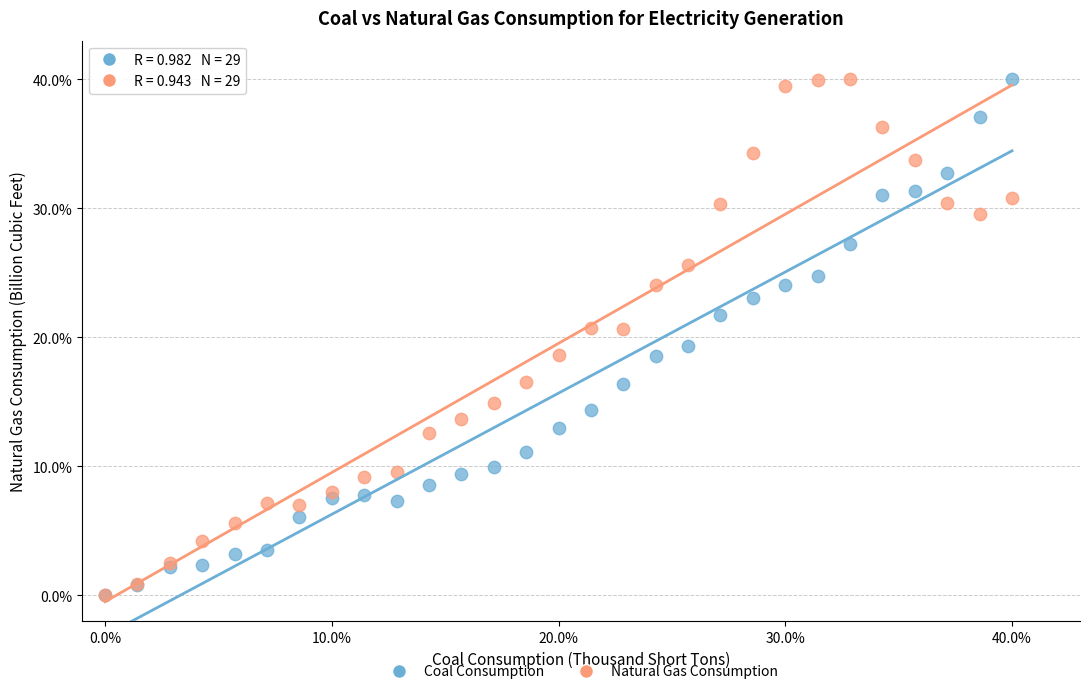

What are all the series names shown in the legend?

Coal Consumption, Natural Gas Consumption